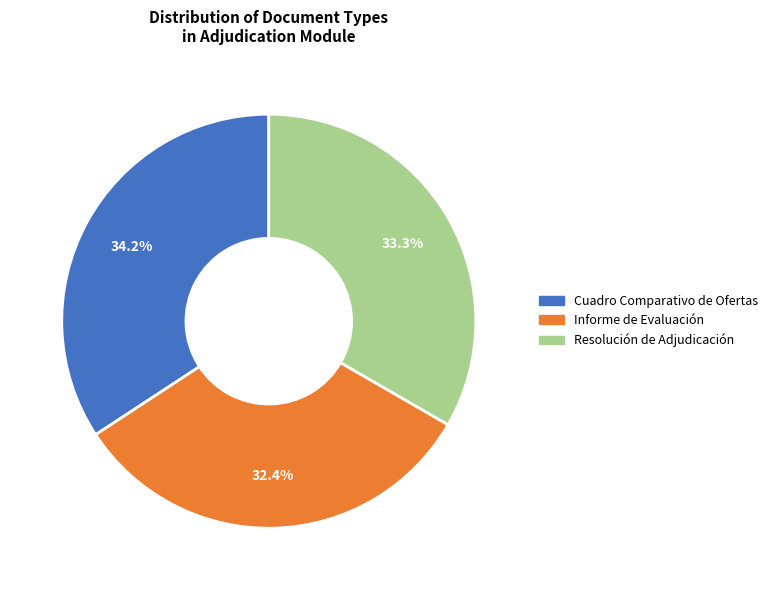

To the nearest percent, what portion does Cuadro Comparativo de Ofertas represent?

34%